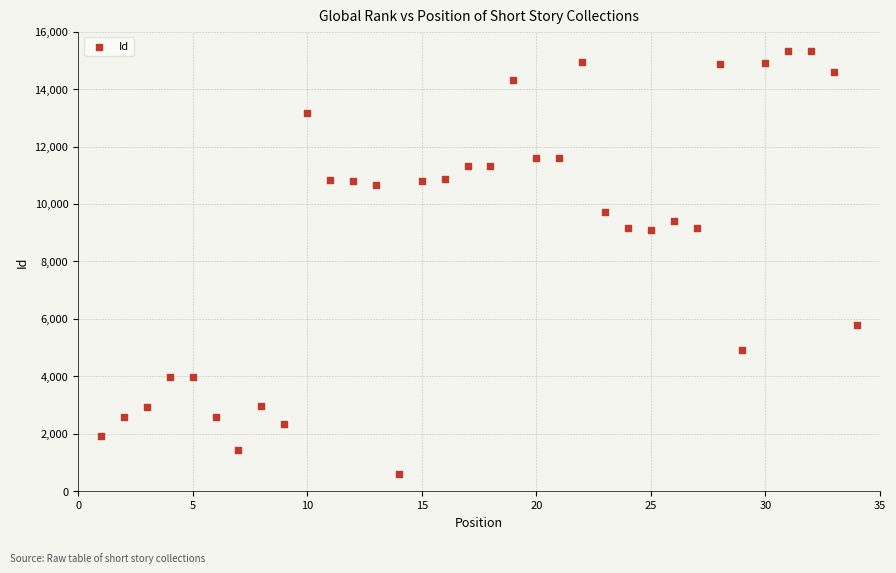

What is the range of Y values (max minus min)?

14734